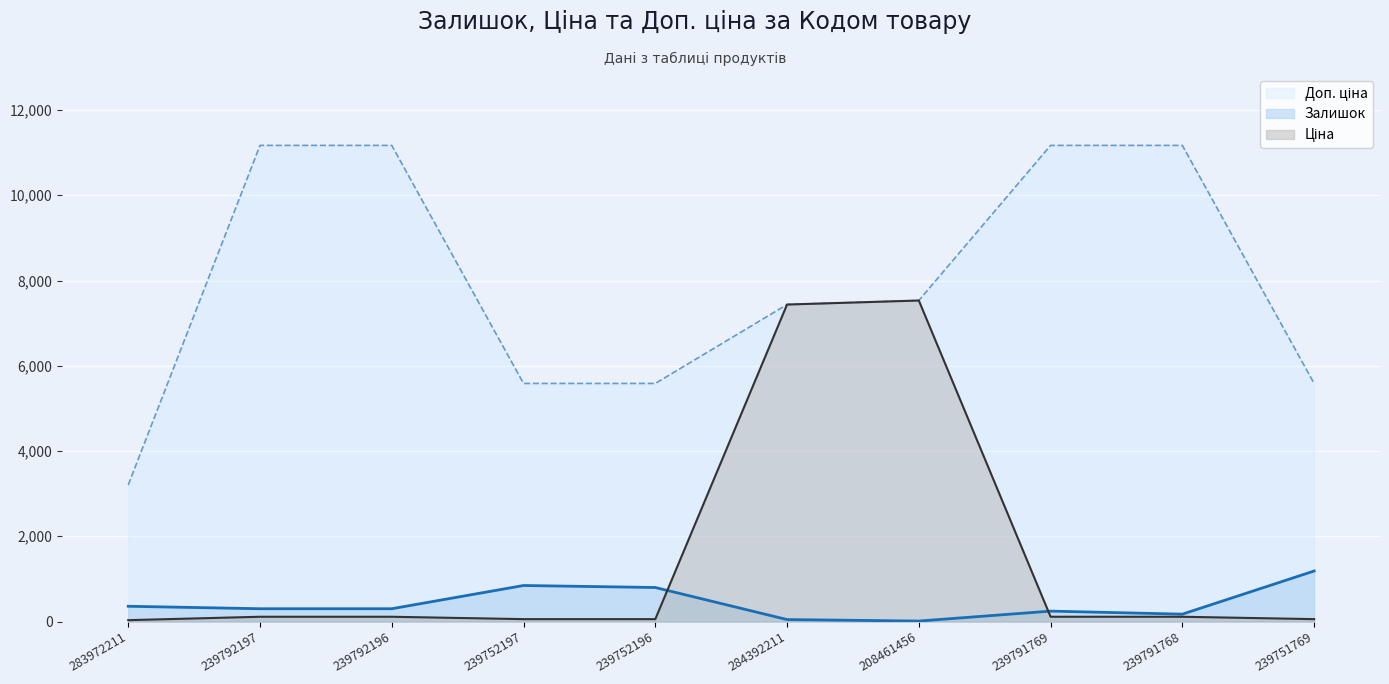

What position from the right is 239752197?

7